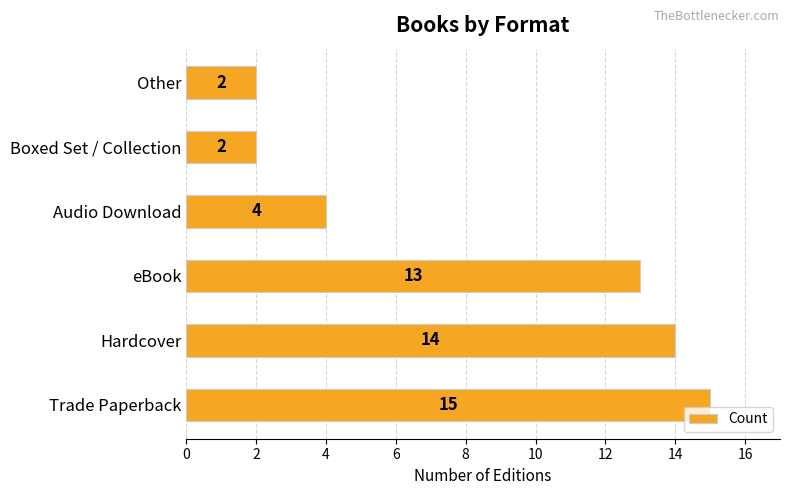

Reading bottom to top, transcribe all the data shown in this chart.

15	14	13	4	2	2